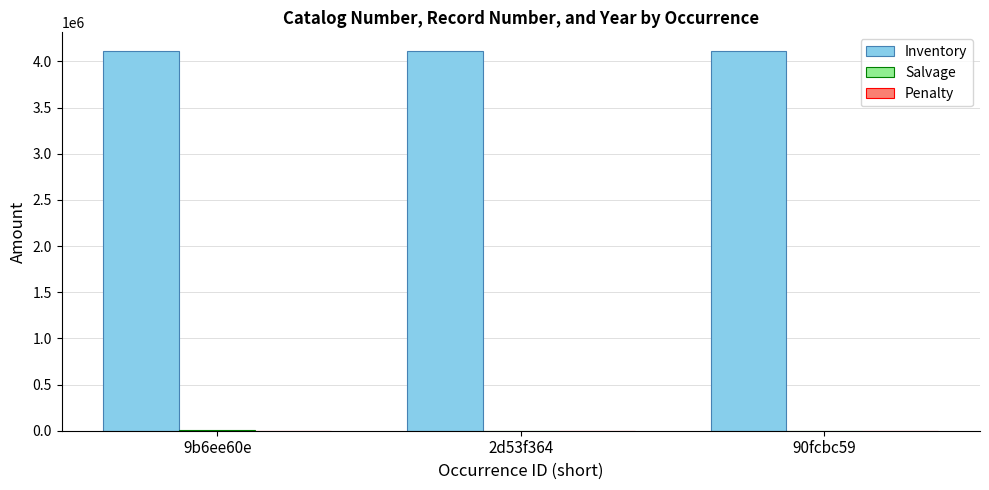

What is the maximum value shown in the chart?

4109355